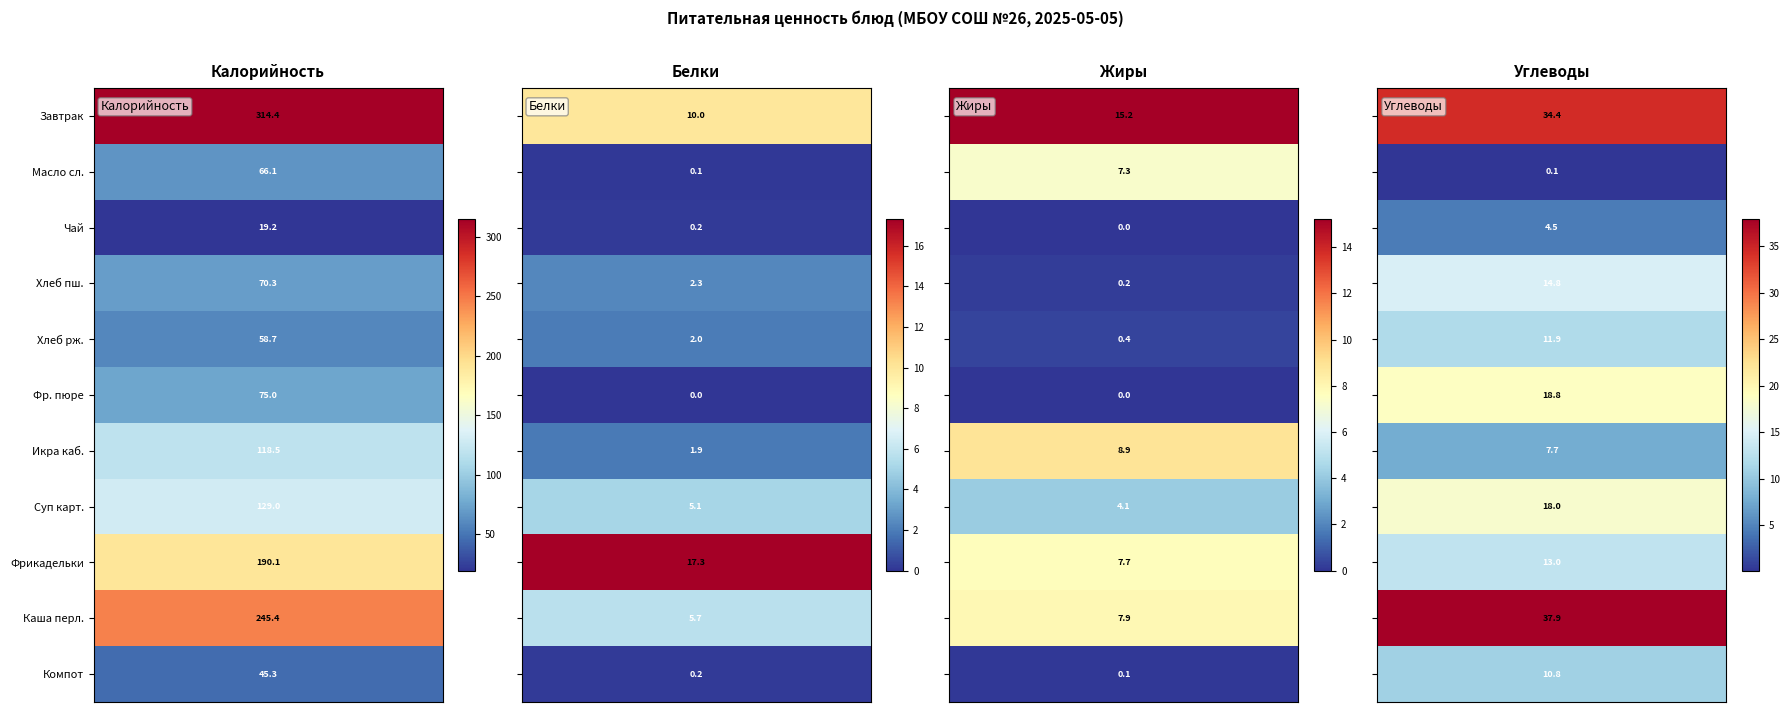

What is the minimum value for Икра каб.?

1.9